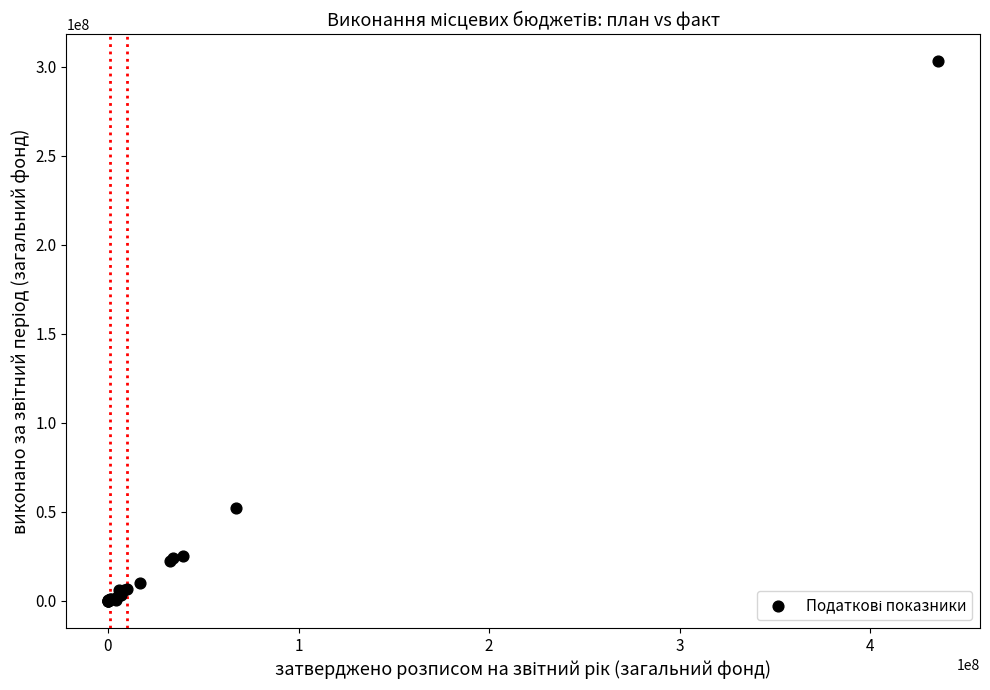

What Y value in the scatter plot is closest to 151546892?

52315834.8